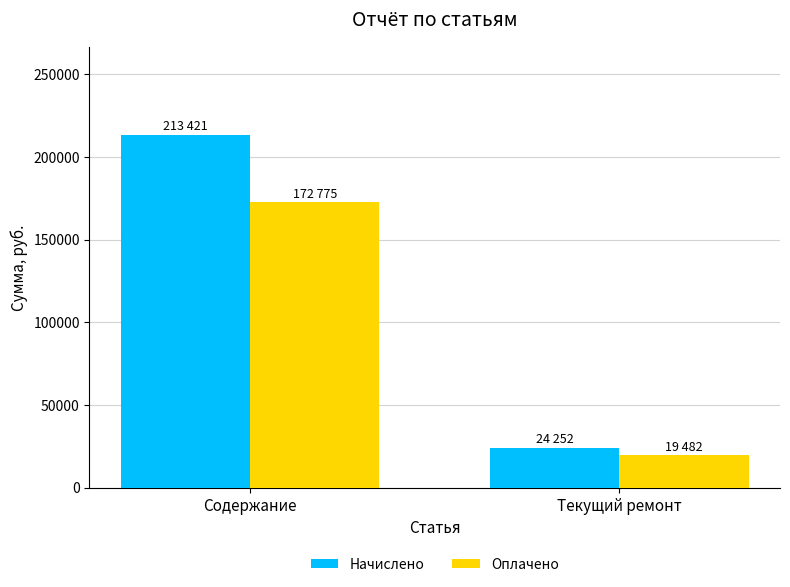

Which series changed the most between Содержание and Текущий ремонт?

Начислено